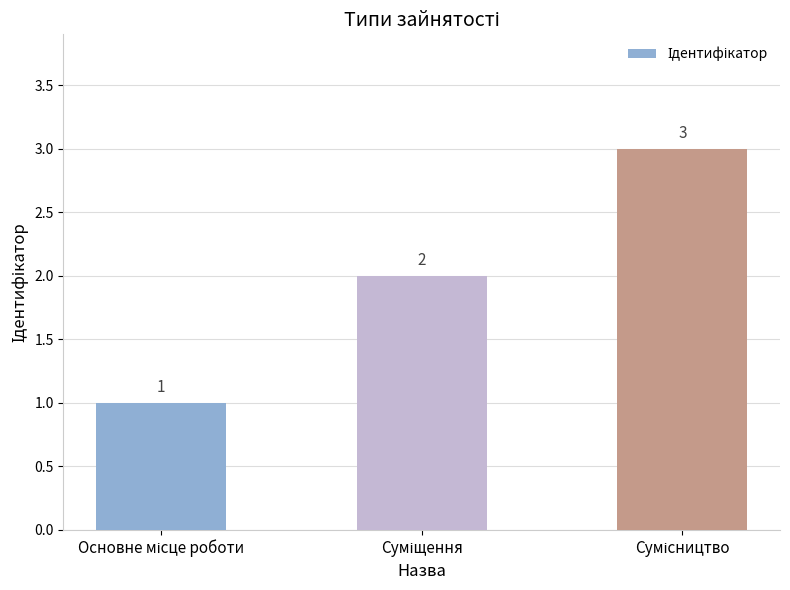

How many values are between 1 and 3?

3